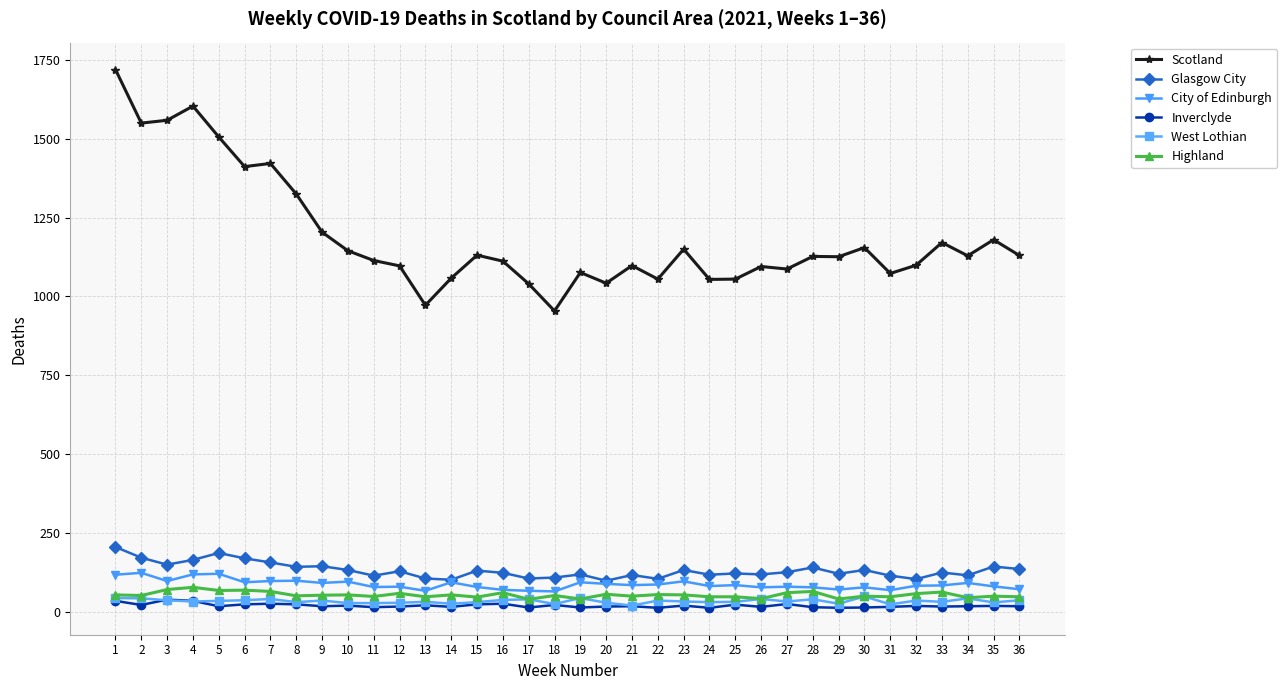

What is the minimum value for City of Edinburgh?

64